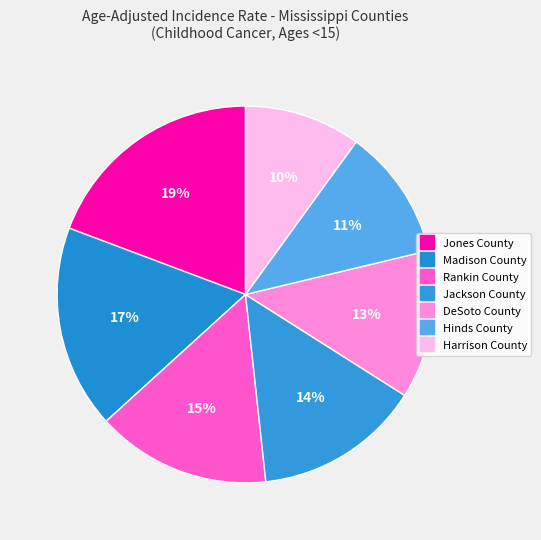

Which has a higher value, DeSoto County or Madison County?

Madison County